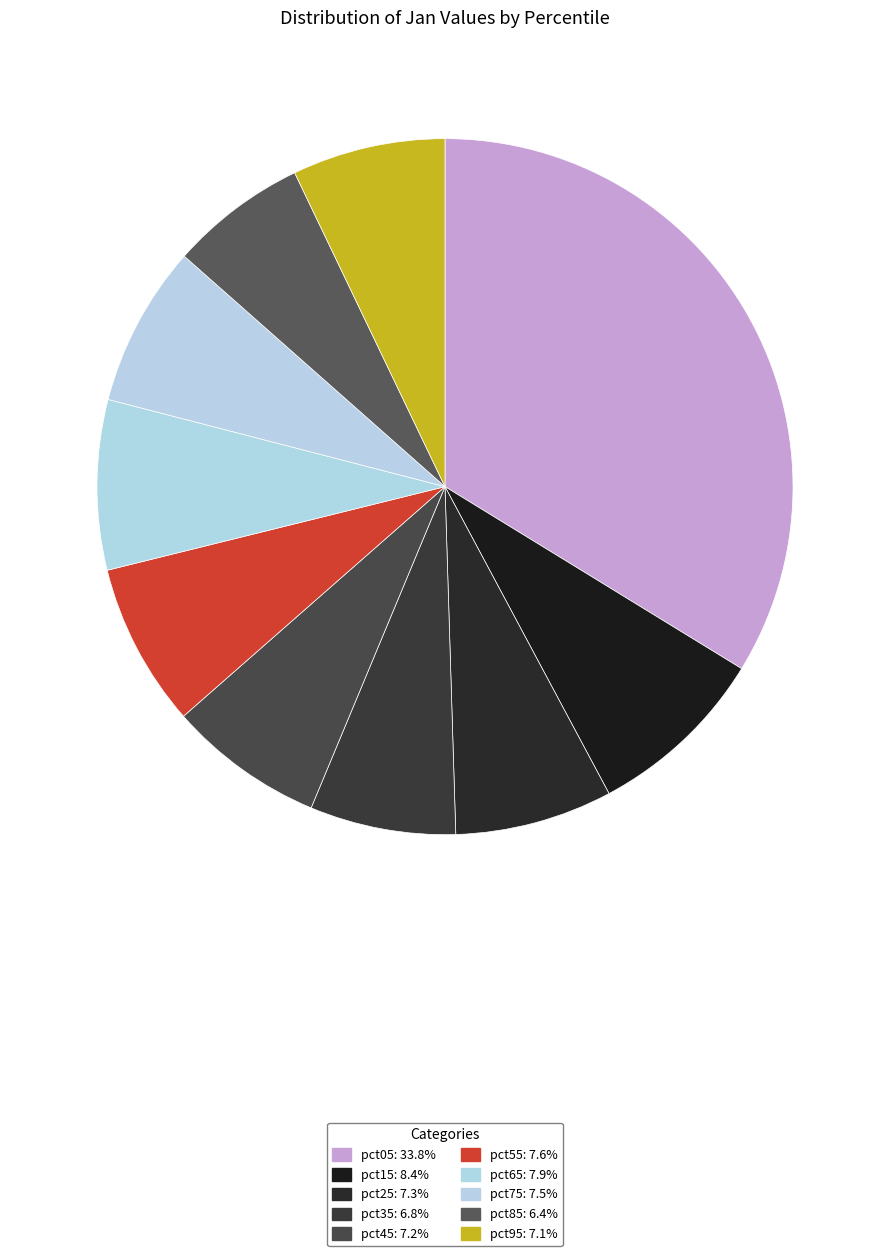

How many segments does this pie chart have?

10